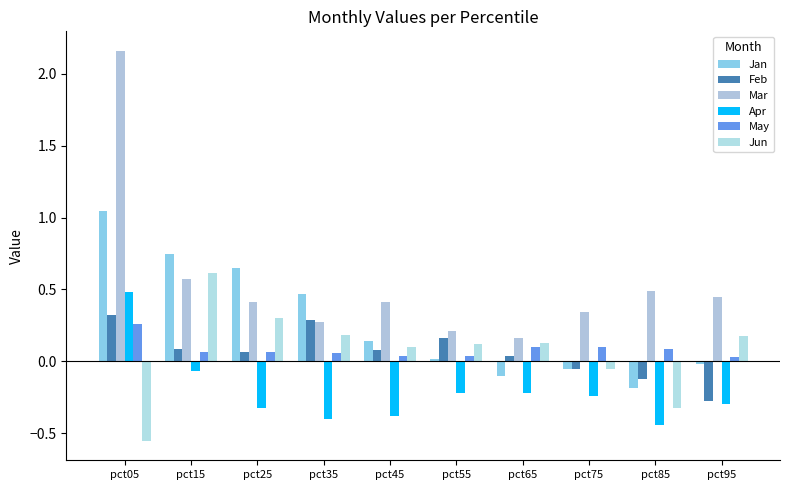

How many bars are there in total?

60